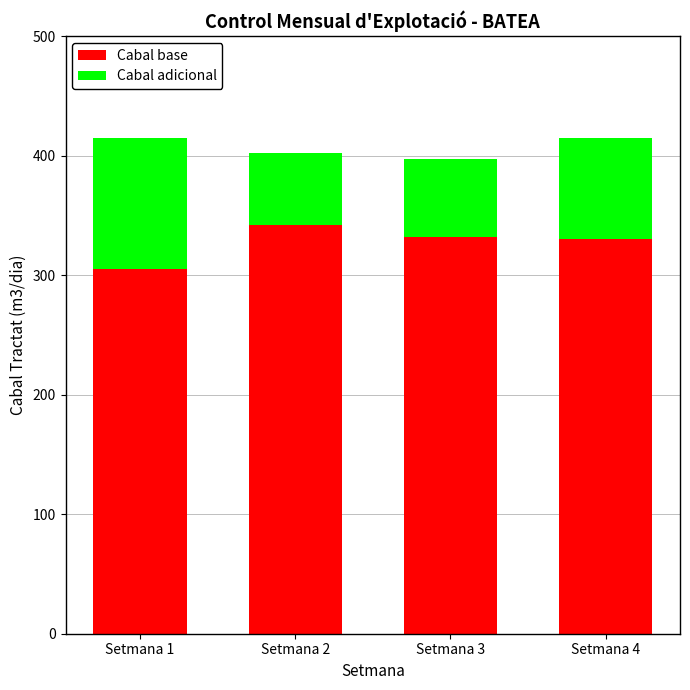

What are all the series names shown in the legend?

Cabal base, Cabal adicional